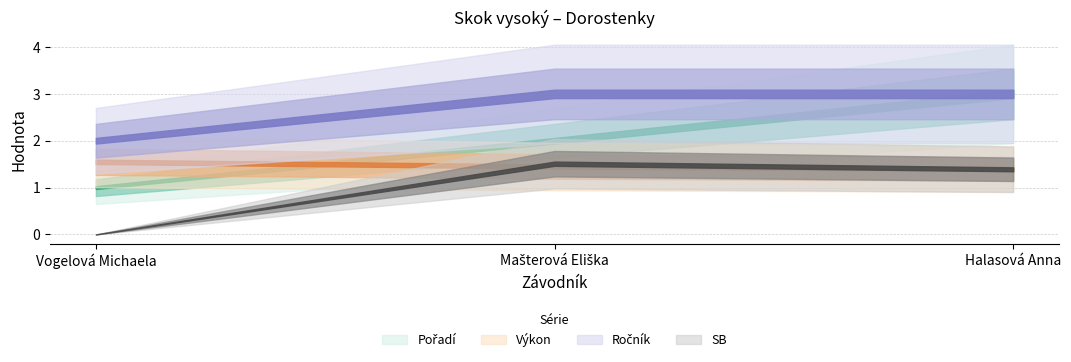

Reading right to left, list all the values displayed in this chart.

Pořadí: 3.0	2.0	1.0
Výkon: 1.4	1.4	1.6
Ročník: 3.0	3.0	2.0
SB: 1.4	1.5	0.0